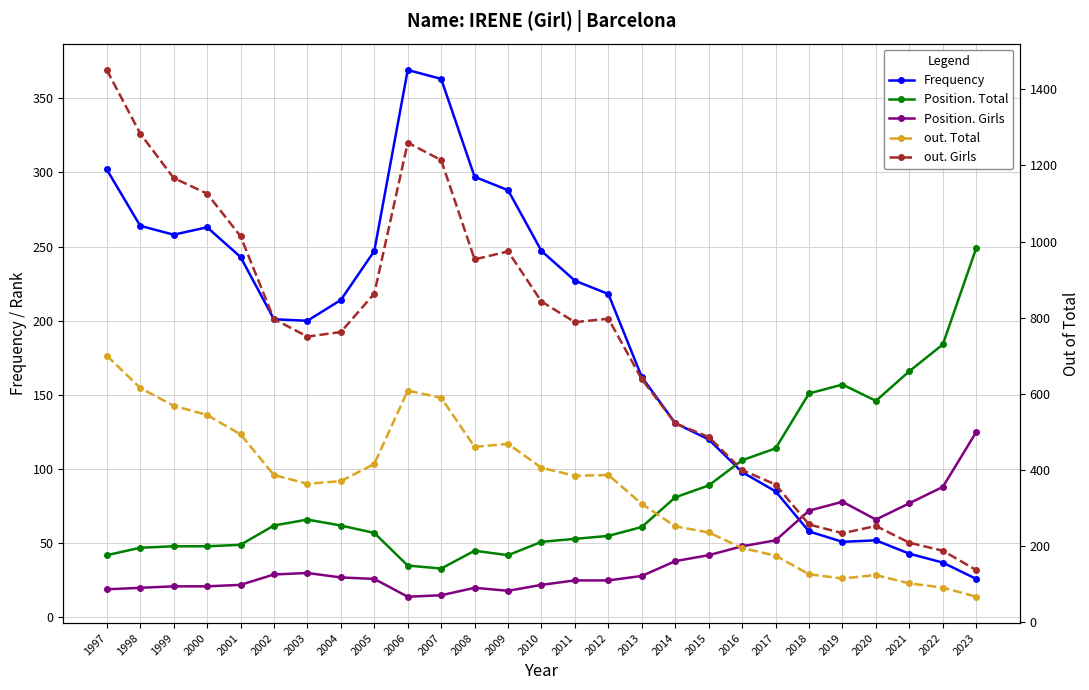

Reading right to left, extract all data points from this chart.

Frequency: 26	37	43	52	51	58	85	98	120	131	162	218	227	247	288	297	363	369	247	214	200	201	243	263	258	264	302
Position. Total: 249	184	166	146	157	151	114	106	89	81	61	55	53	51	42	45	33	35	57	62	66	62	49	48	48	47	42
Position. Girls: 125	88	77	66	78	72	52	48	42	38	28	25	25	22	18	20	15	14	26	27	30	29	22	21	21	20	19
out. Total: 66	90	101	123	114	125	174	194	235	251	310	386	384	405	468	460	589	608	415	370	363	386	493	544	568	615	700
out. Girls: 136	187	208	252	233	256	361	399	486	522	638	797	788	842	974	953	1214	1260	863	762	750	796	1014	1126	1167	1284	1451